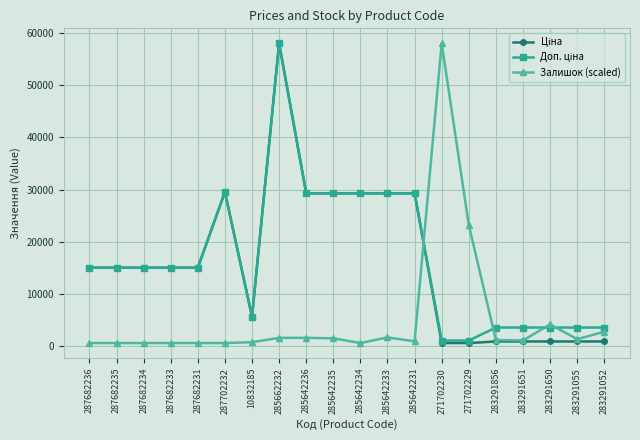

At how many categories does at least one series exceed 4970?

15